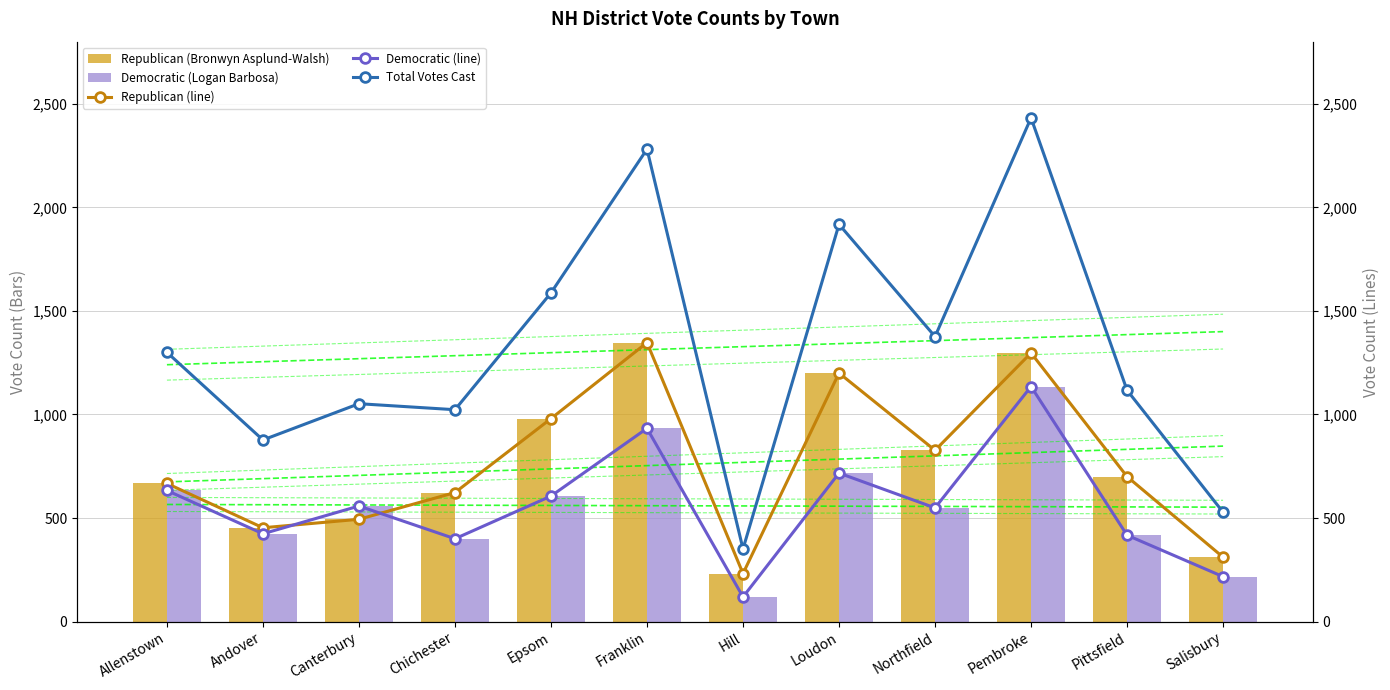

How many data points in Total Votes Cast are less than 1300?

6